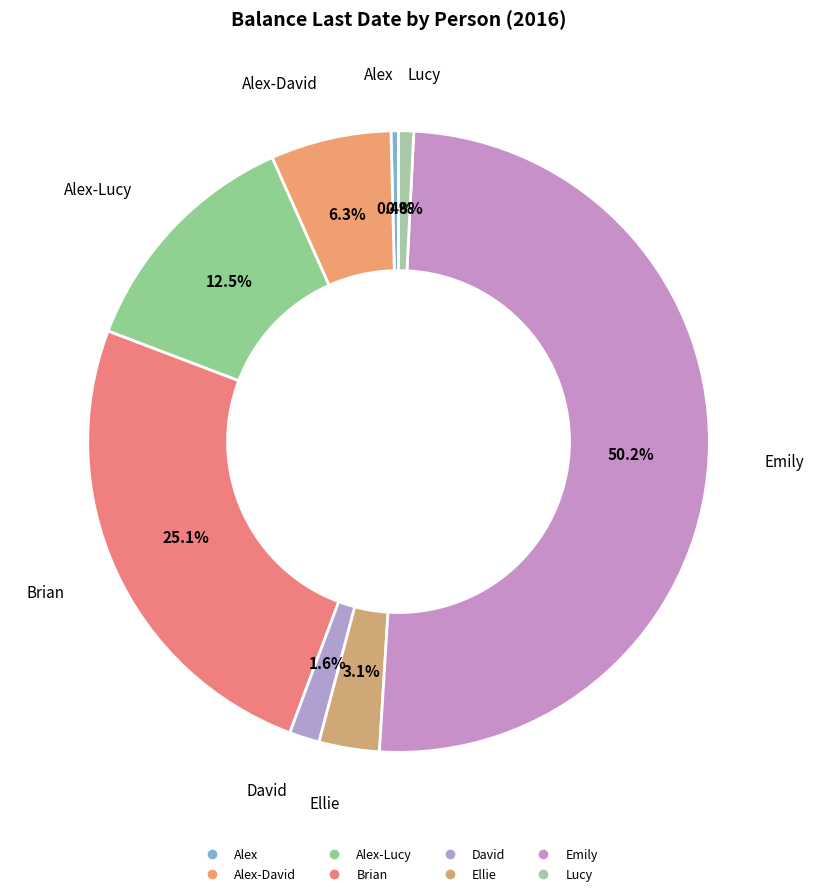

Rank the categories by value from highest to lowest.

Emily, Brian, Alex-Lucy, Alex-David, Ellie, David, Lucy, Alex